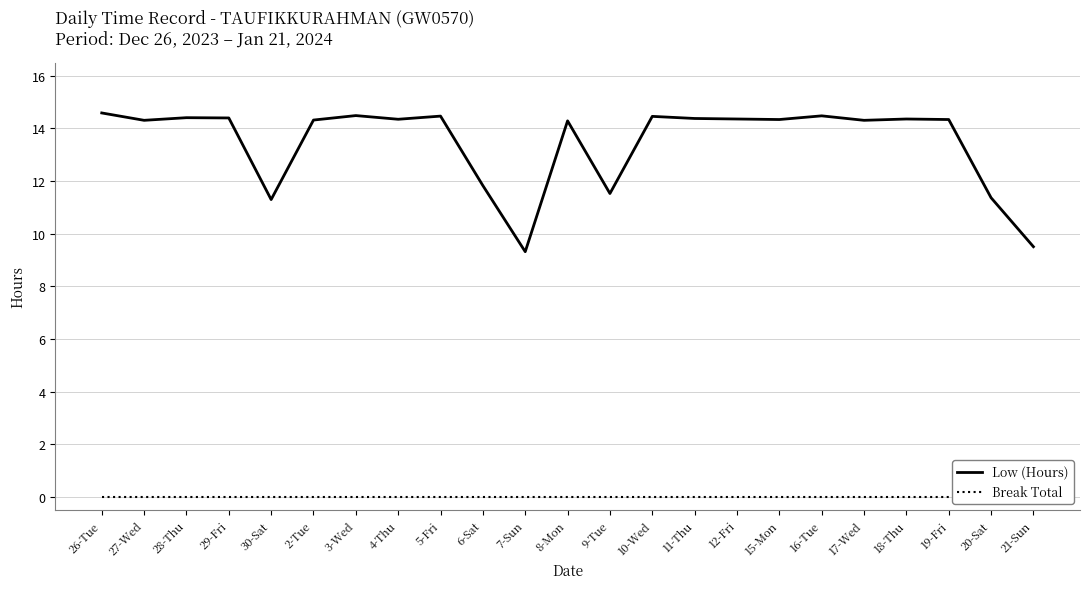

What is the maximum value shown in the chart?

14.6